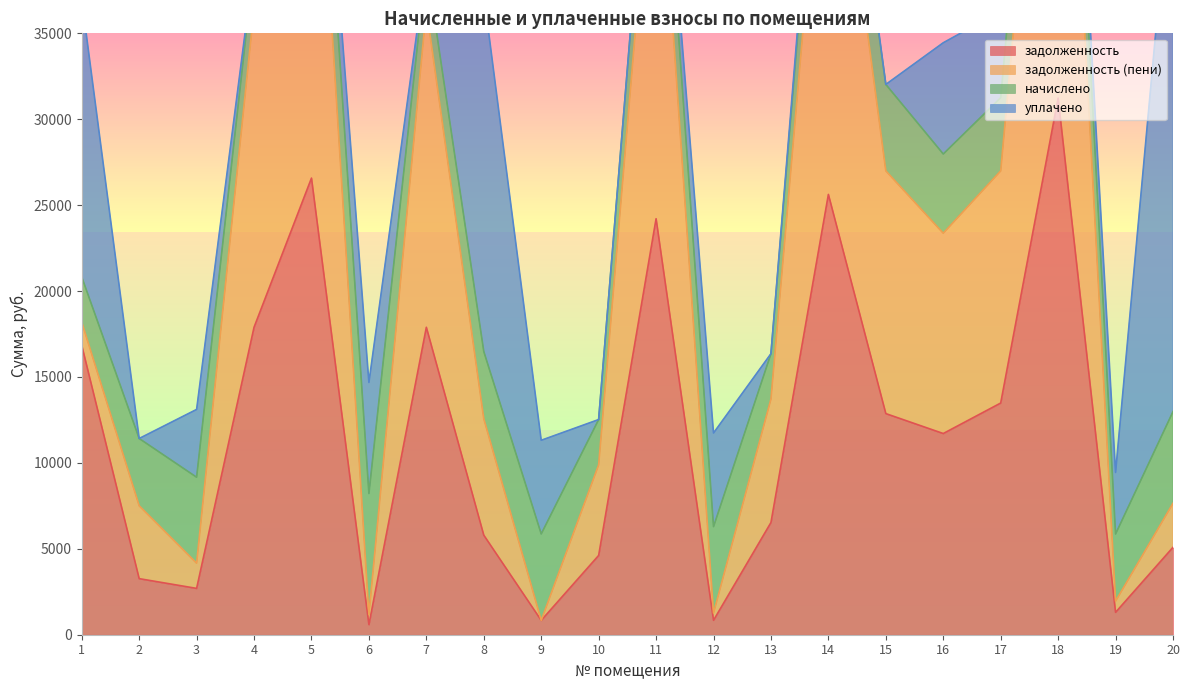

At which category does задолженность (пени) reach its first local peak?

5